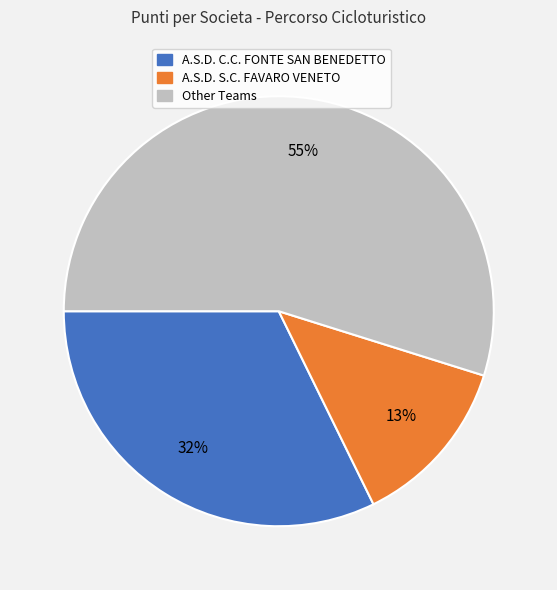

Count the number of slices in the pie.

3